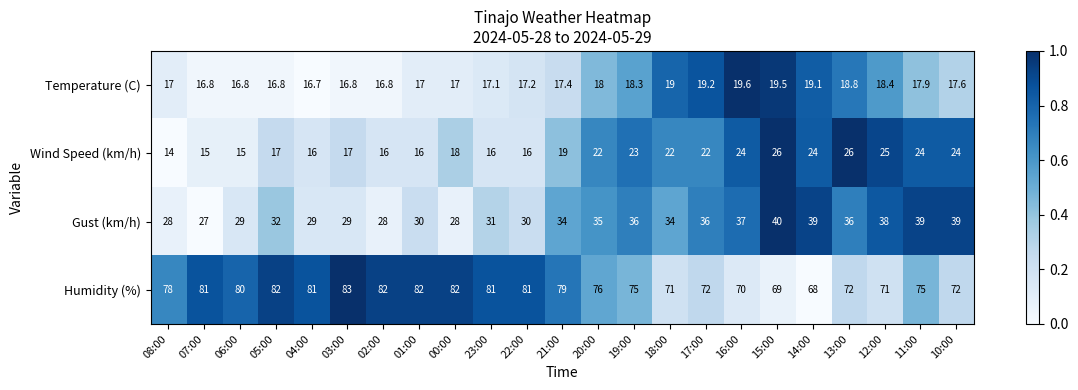

What is the spread (max minus min) of values at 07:00?

66.0